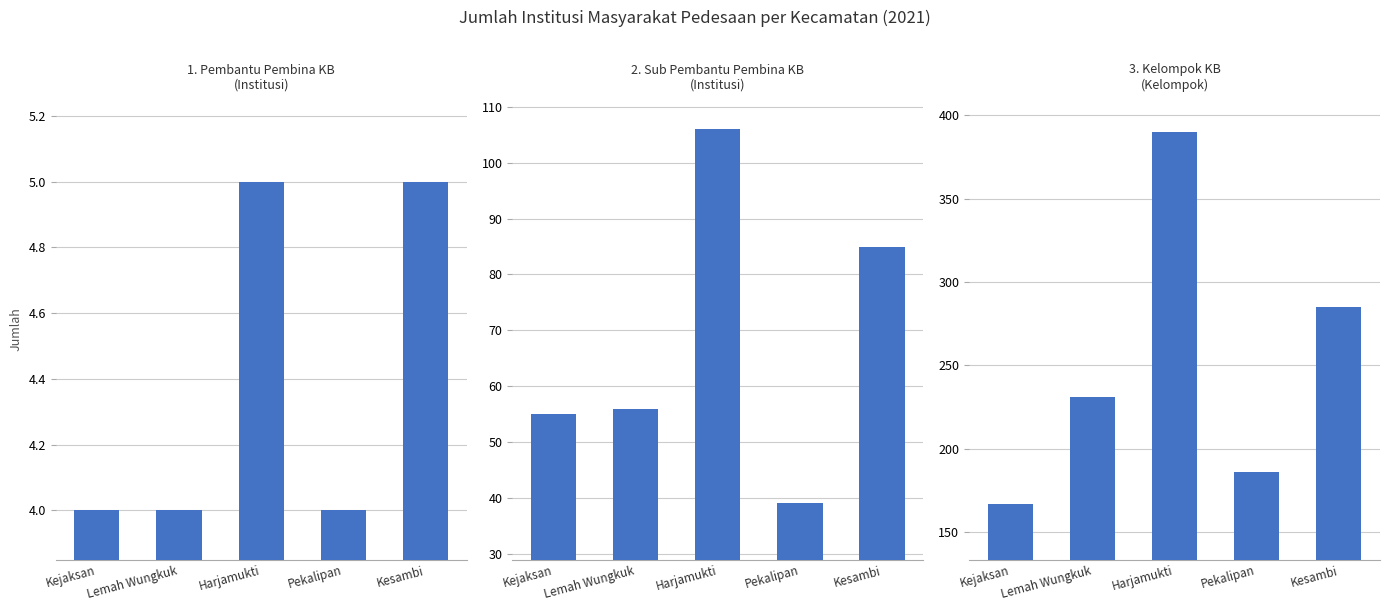

What position from the left is Harjamukti?

3